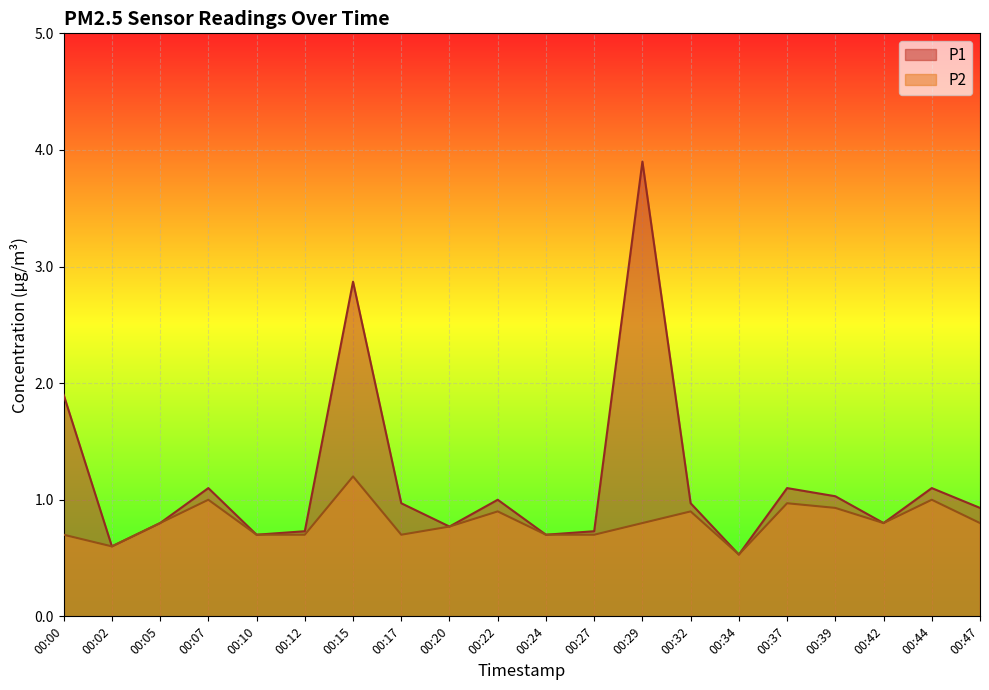

At which label does P2 reach its minimum?

00:34